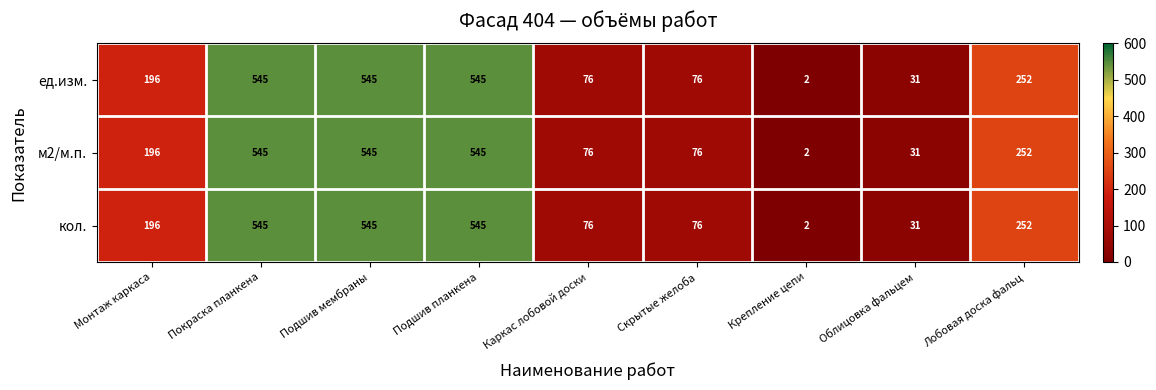

At which category does the chart reach its minimum across all series?

Крепление цепи